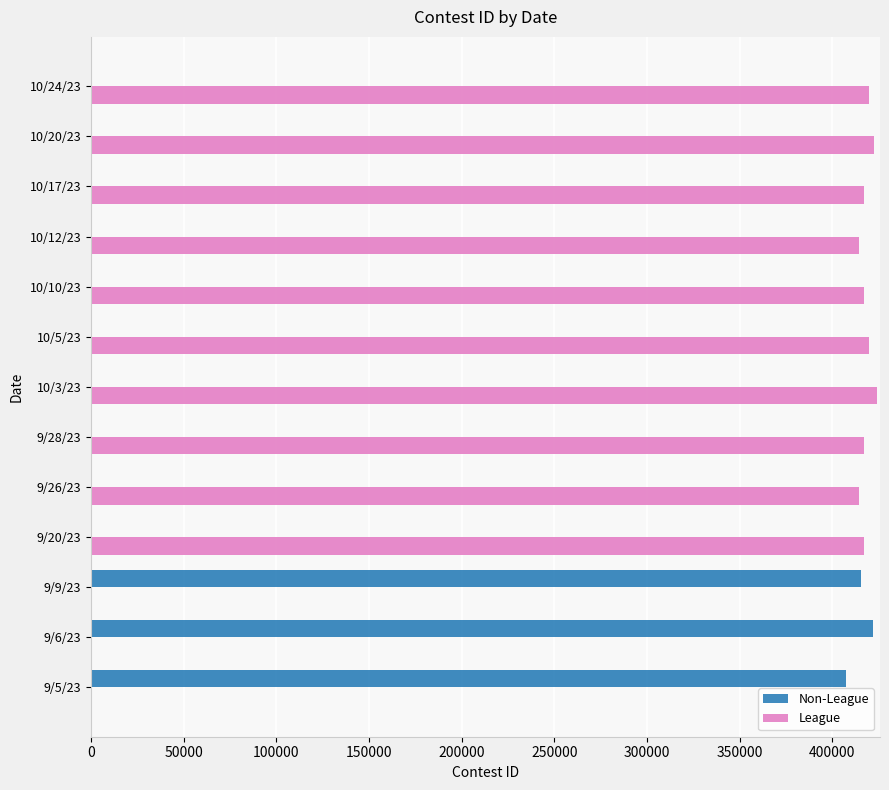

Is the value of Non-League at 10/24/23 greater than the value of League at 9/28/23?

No